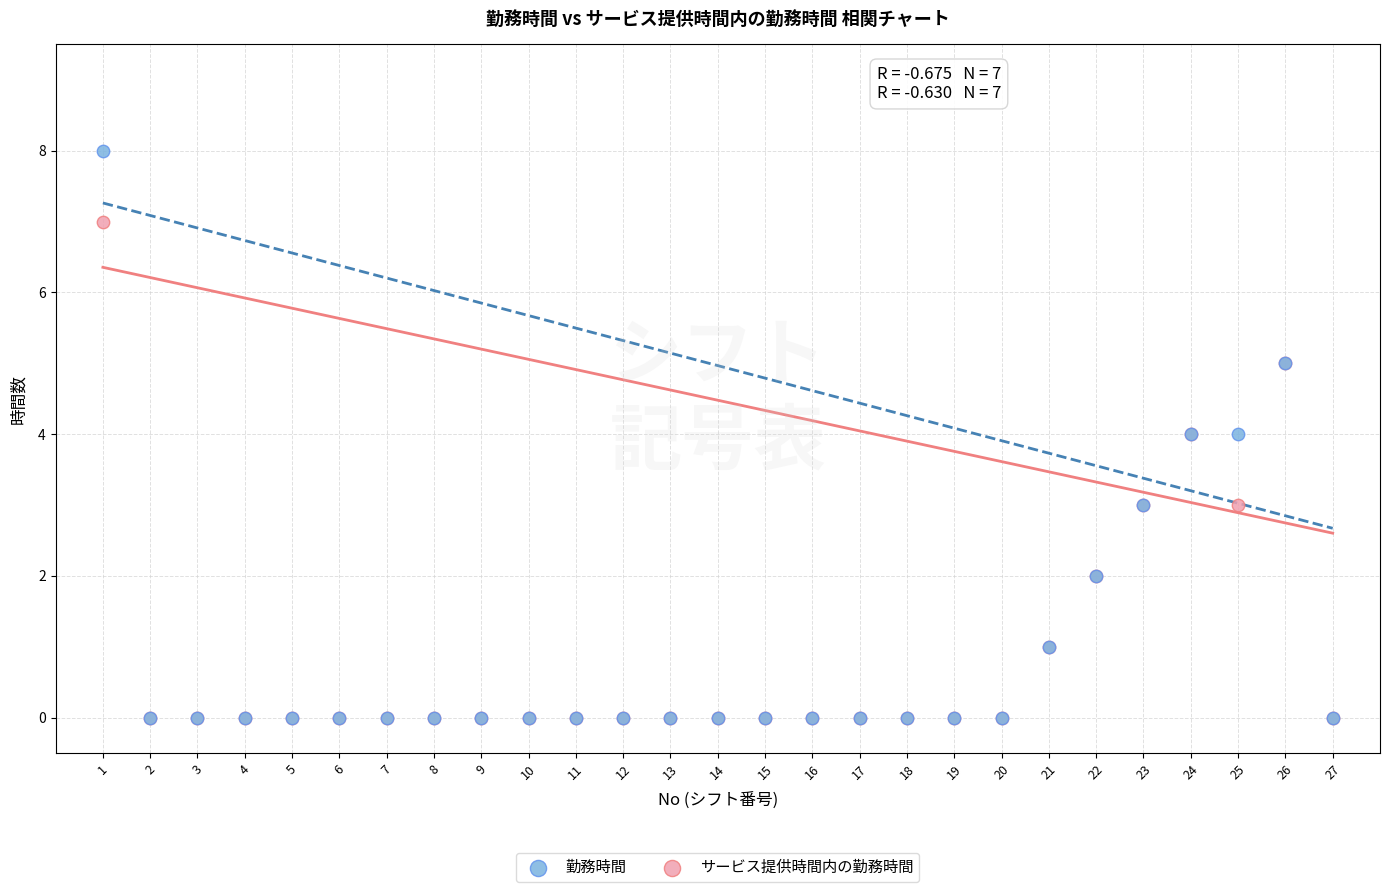

Which series contains the highest Y value?

勤務時間